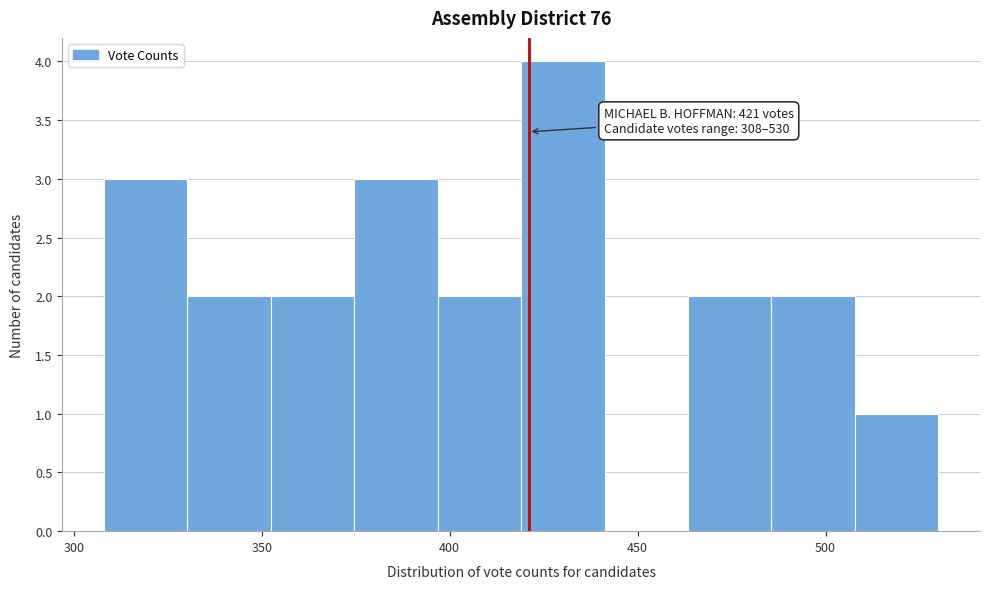

Over which range of the x-axis is the bar tallest?

420 to 440